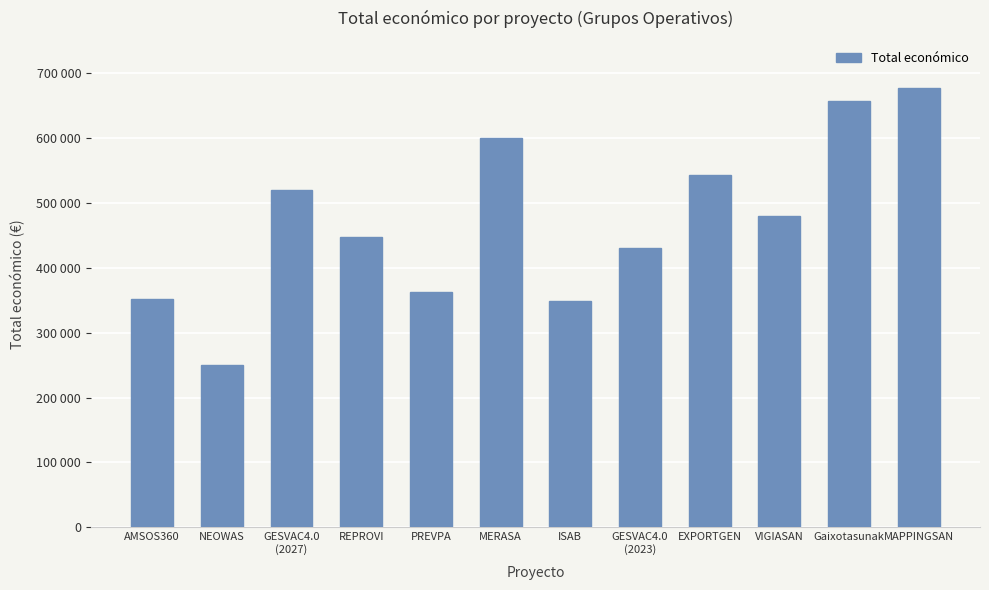

Are the bars horizontal?

No